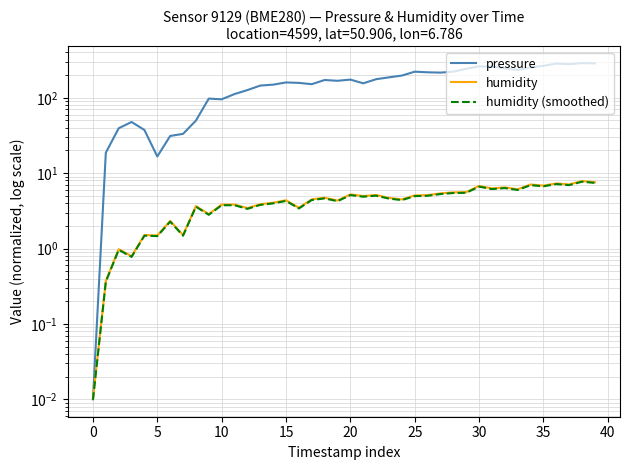

What is the label of the 18th point from the right?

22